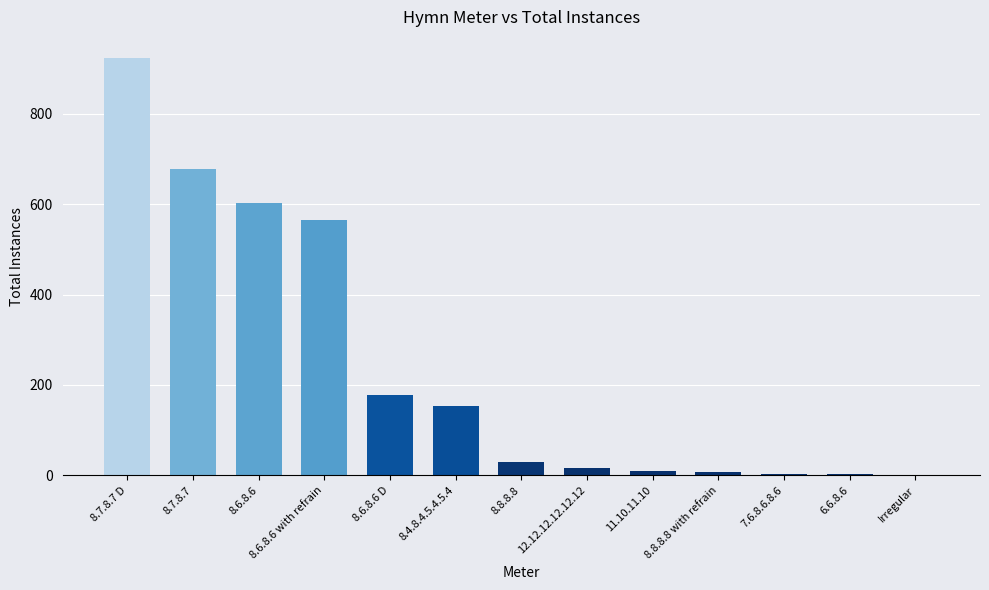

Where does the data first go above 30?

8.7.8.7 D